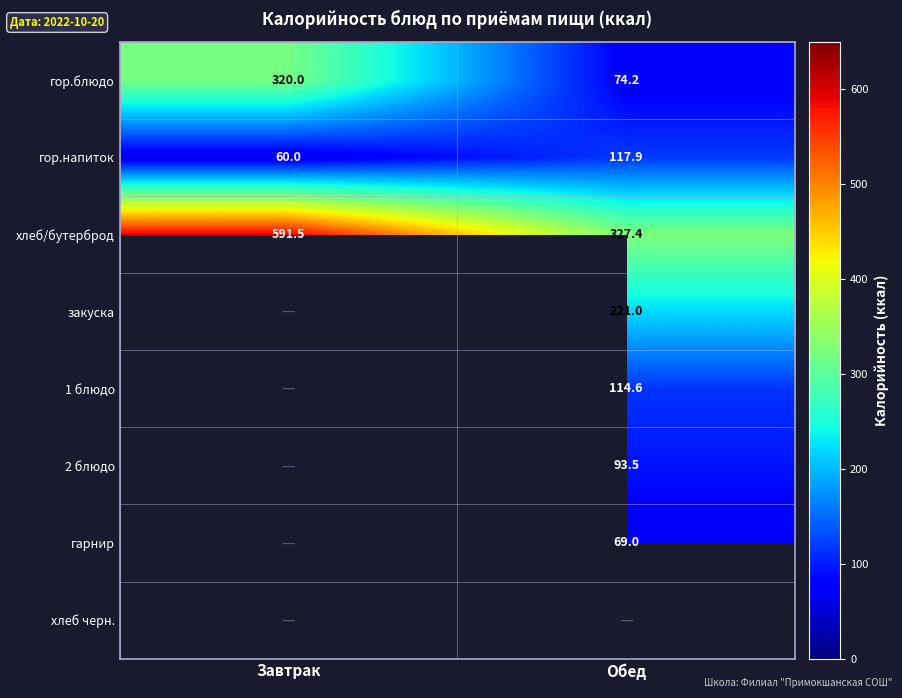

Which label corresponds to the largest value in the chart?

Завтрак